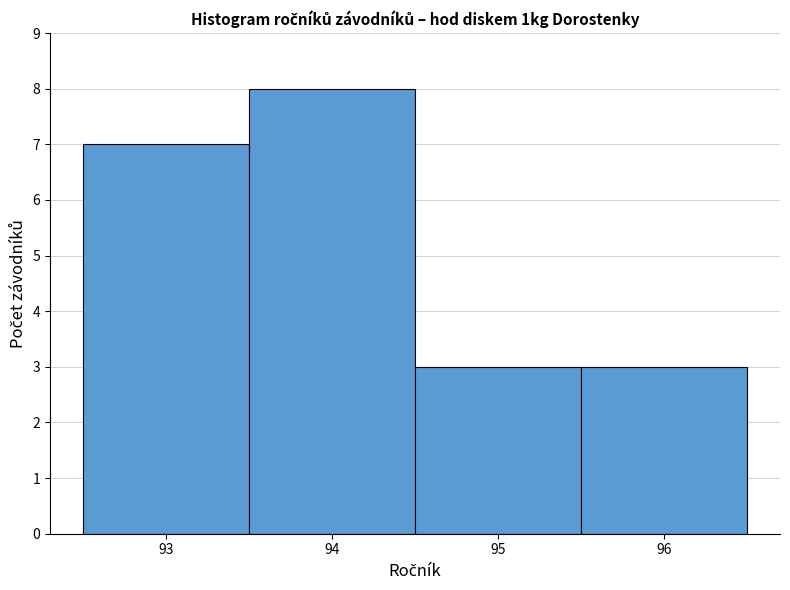

Over which range of the x-axis is the bar tallest?

93.5 to 94.5